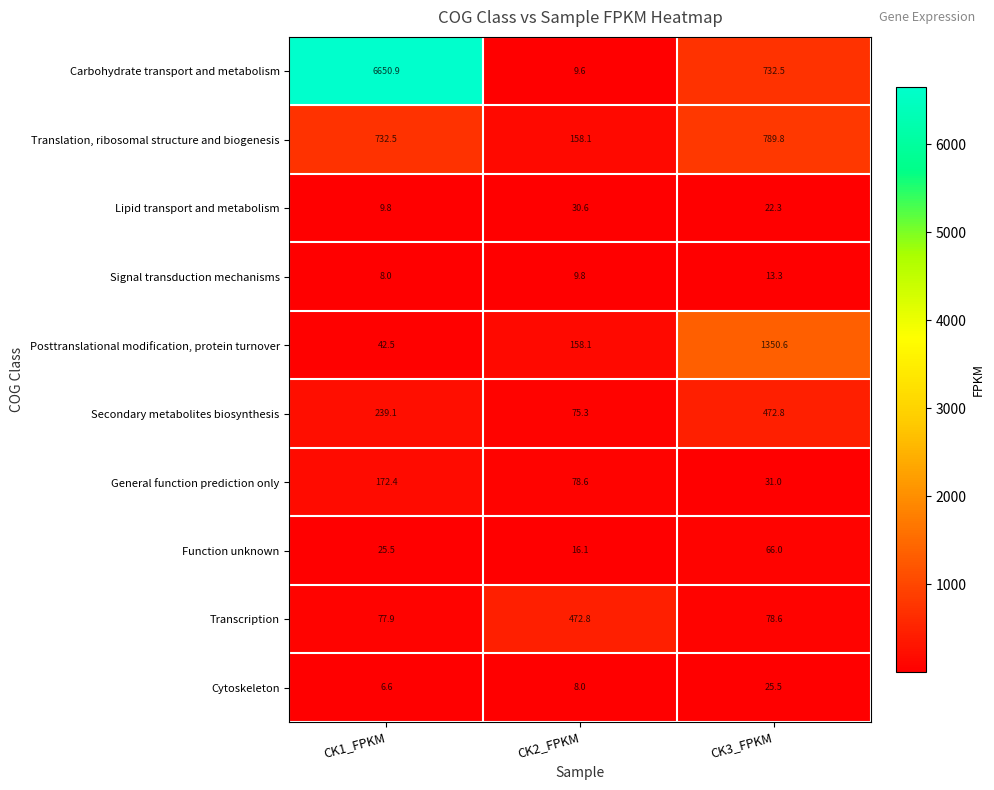

Which series has the largest total across all categories?

Carbohydrate transport and metabolism